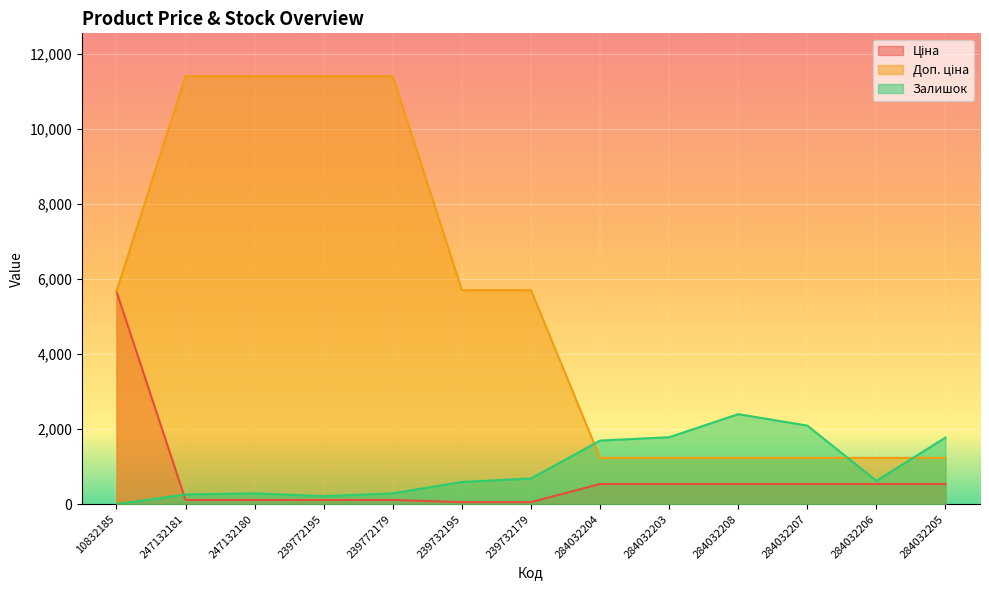

At which label is Залишок closest to 1201?

284032204